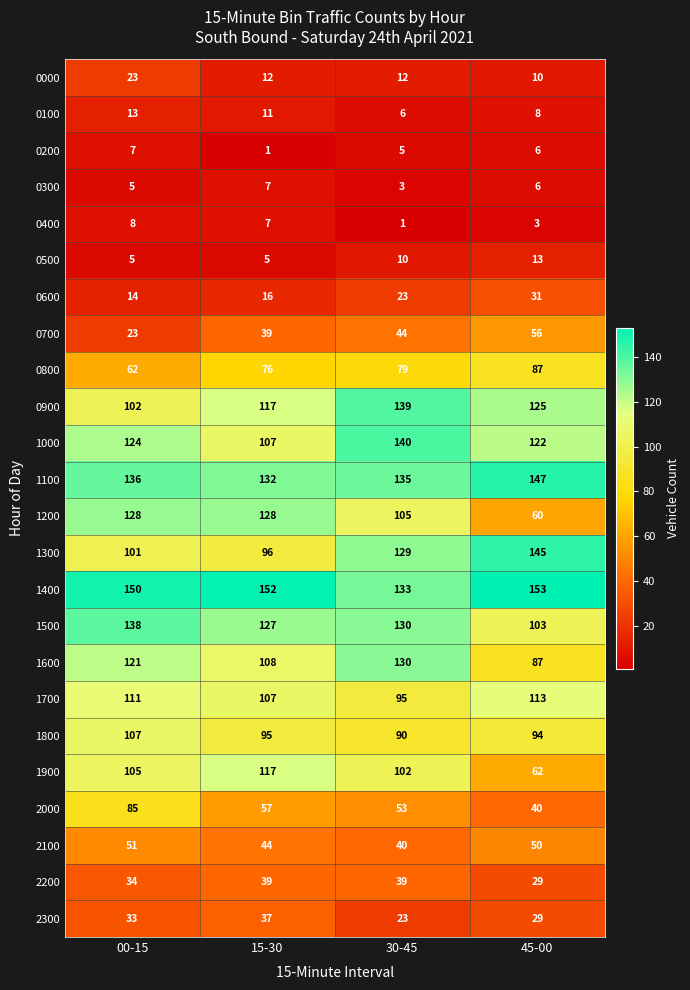

Rank the categories by 1700 value from lowest to highest.

30-45, 15-30, 00-15, 45-00